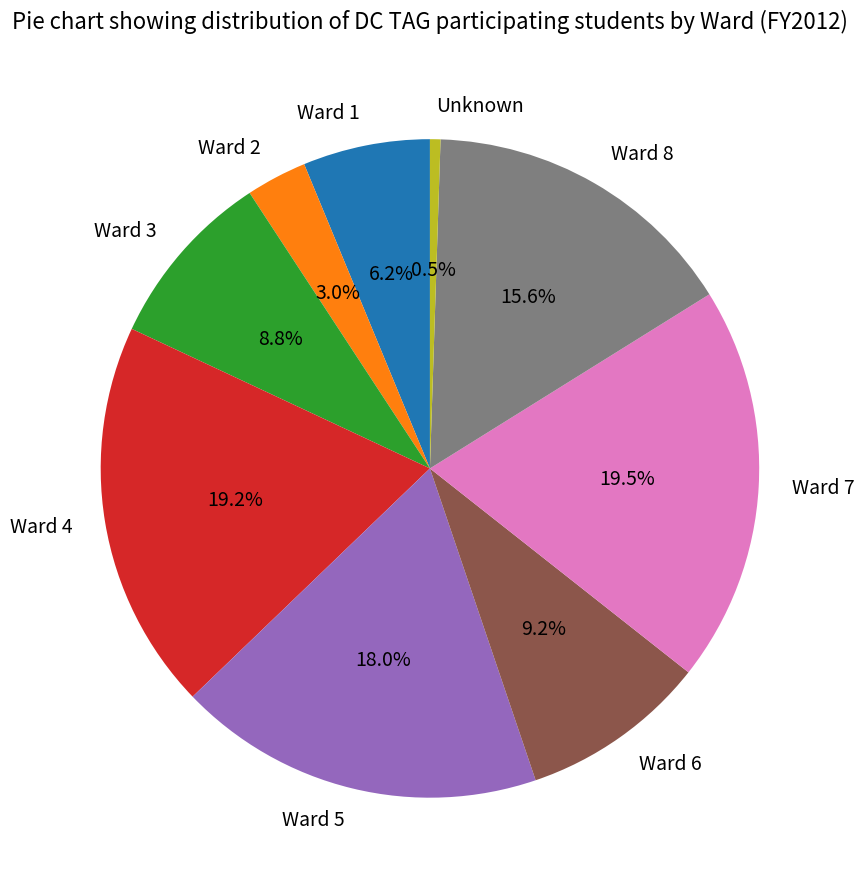

Is the sum of Ward 4 and Unknown greater than half?

No